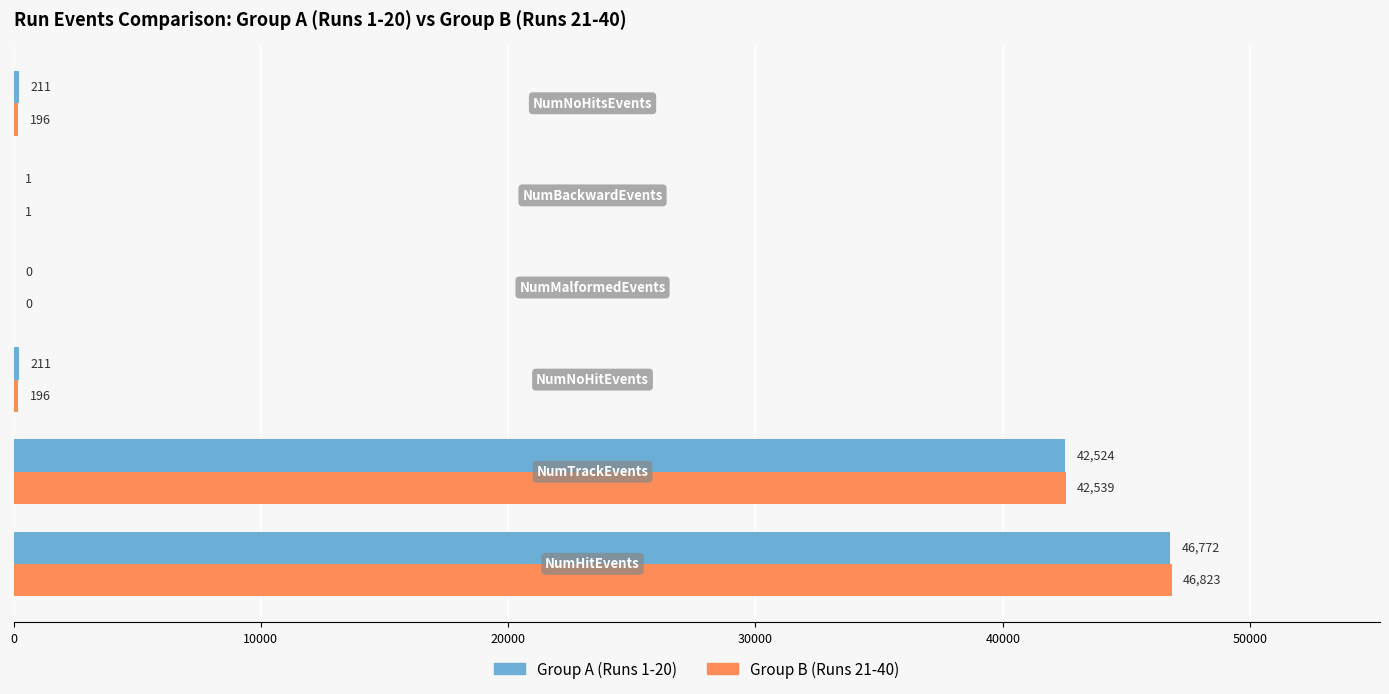

How many series are shown in this chart?

2